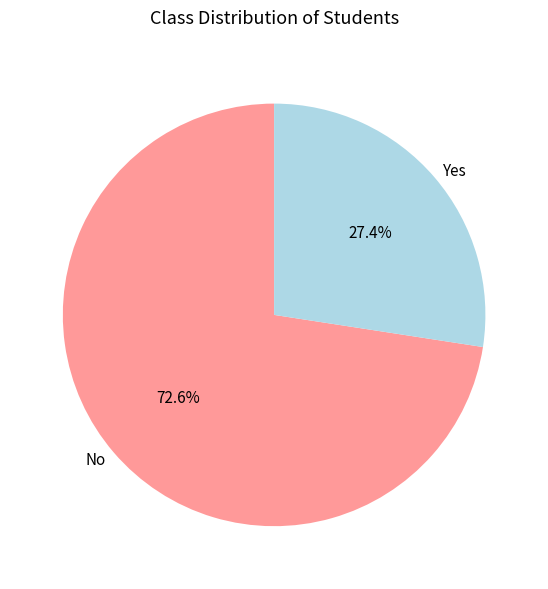

What is the total percentage of Yes and No?

100.0%